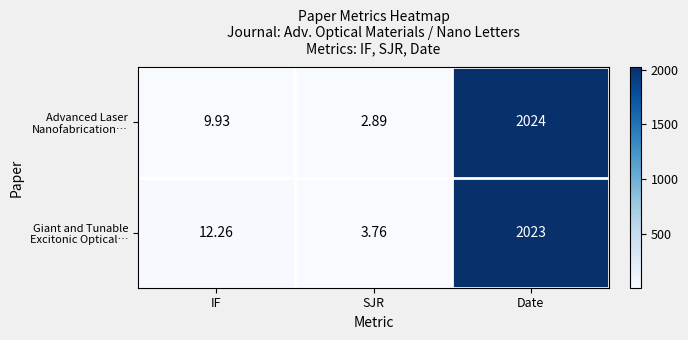

Which label corresponds to the smallest value in the chart?

SJR